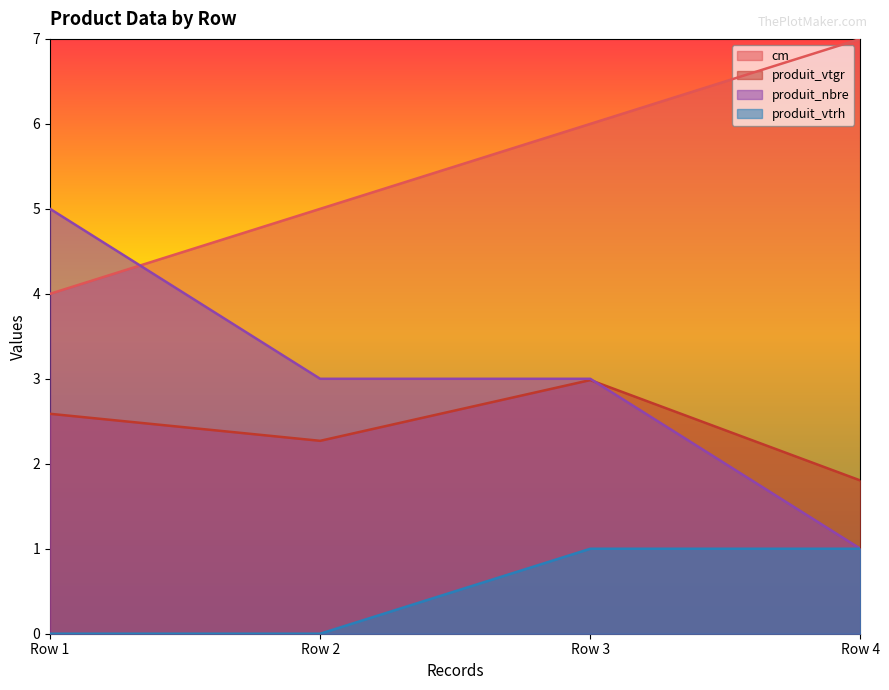

List the series in order of their peak value, highest first.

cm, produit_nbre, produit_vtgr, produit_vtrh